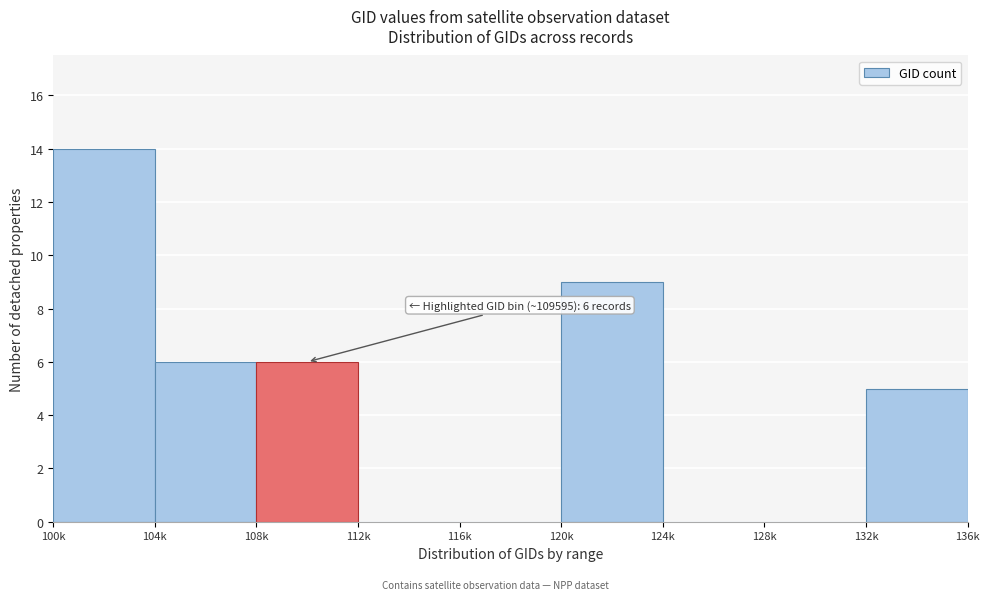

Reading left to right, extract all data points from this chart.

100k=14	104k=6	108k=6	112k=0	116k=0	120k=9	124k=0	128k=0	132k=5